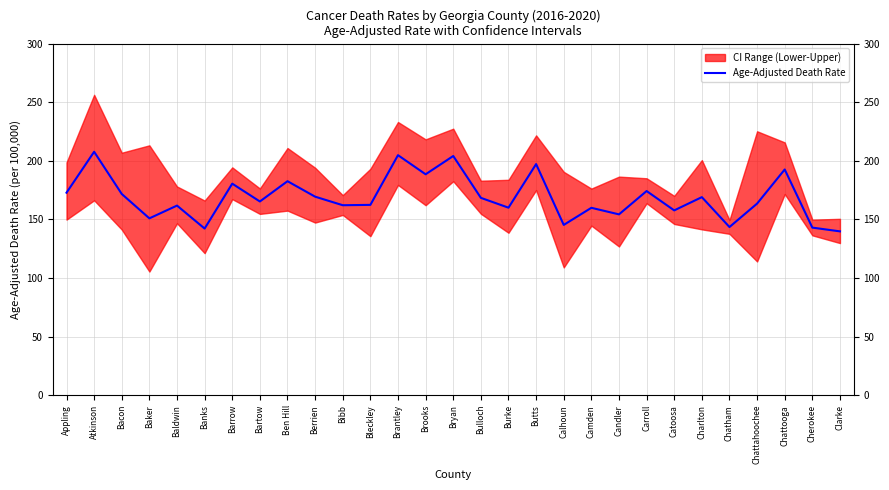

The Age-Adjusted Death Rate series shows 117.6 at Charlton. True or false?

False